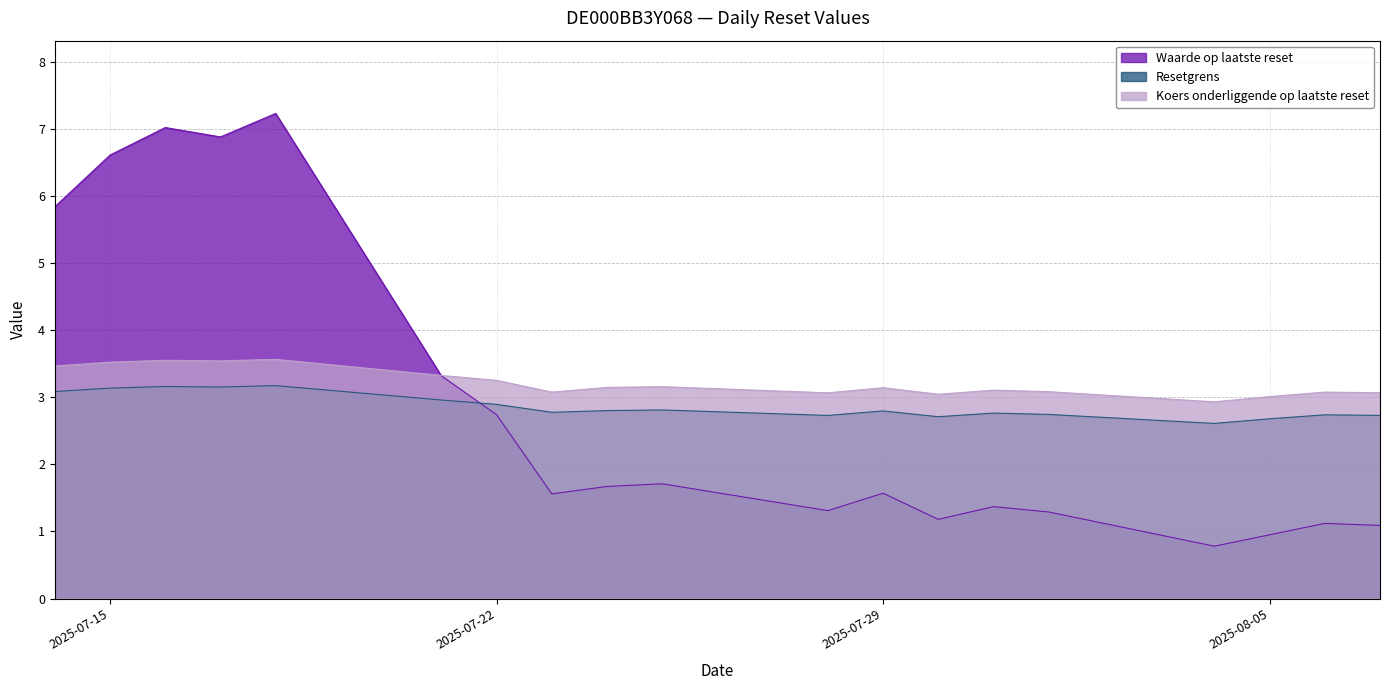

True or false: Koers onderliggende op laatste reset and Waarde op laatste reset intersect in this chart.

True